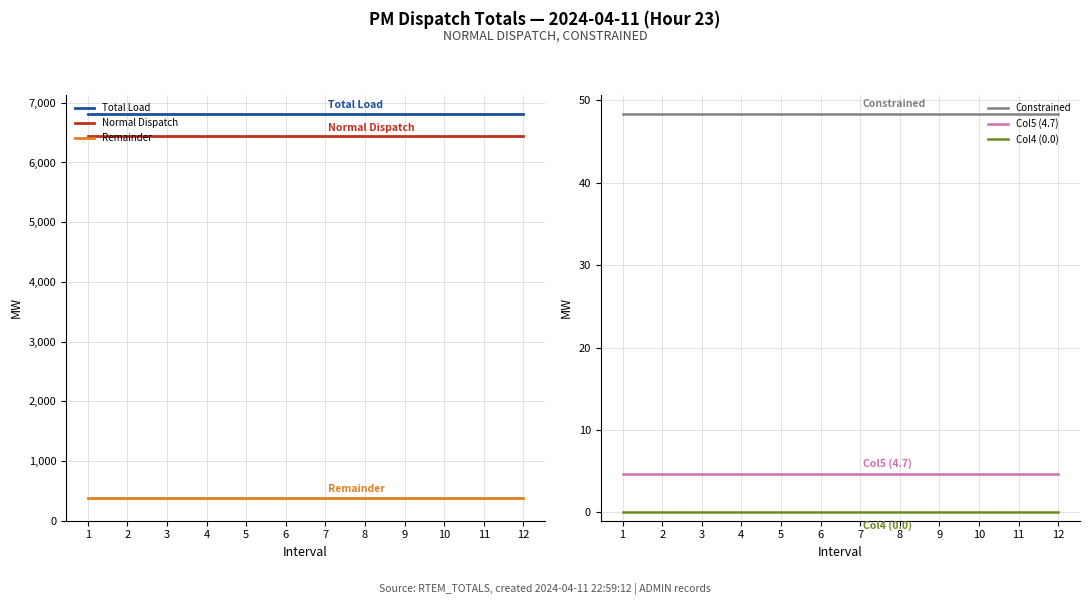

Which has a higher value, 11 or 2?

11